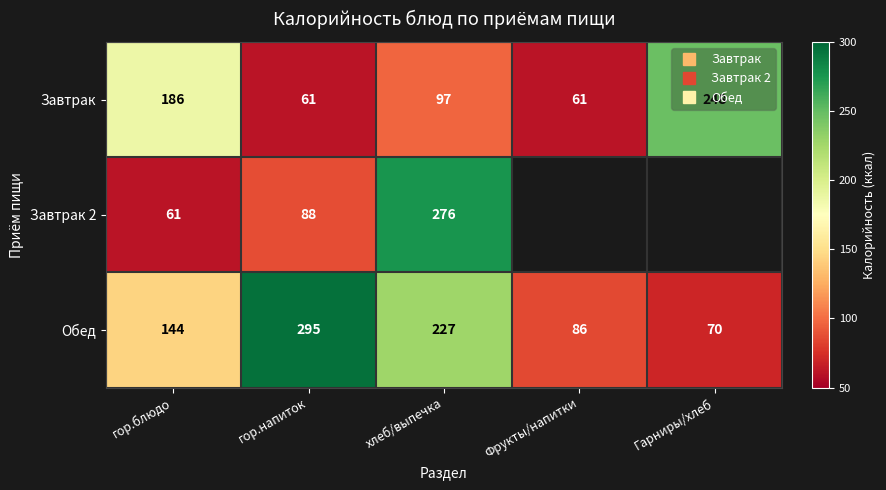

Which series has the widest spread of values?

Обед